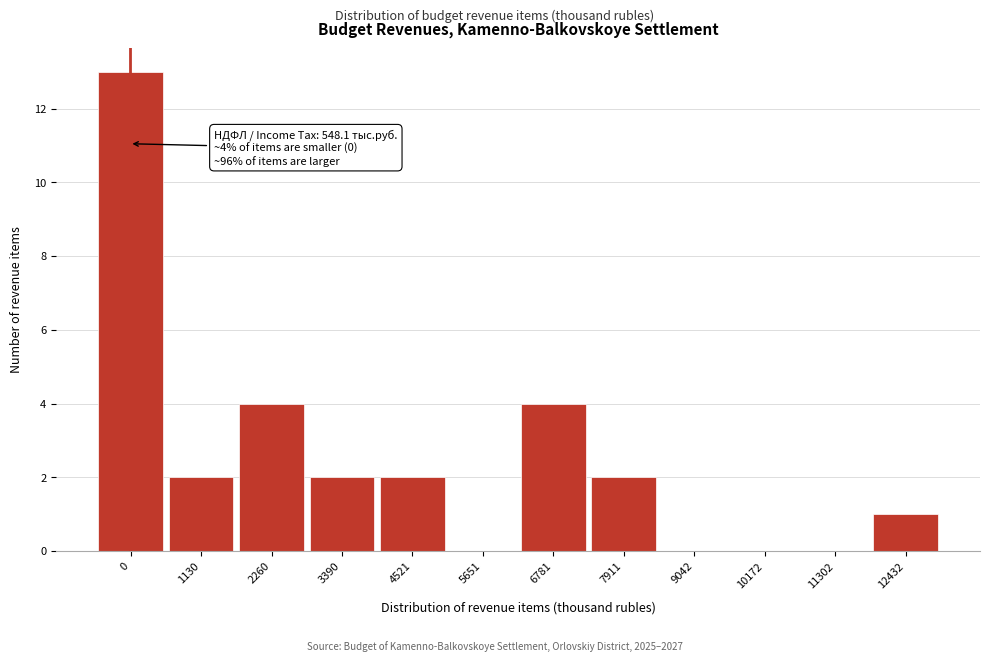

Reading left to right, what are all the values shown in this chart?

0=13	1130=2	2260=4	3390=2	4521=2	5651=0	6781=4	7911=2	9042=0	10172=0	11302=0	12432=1